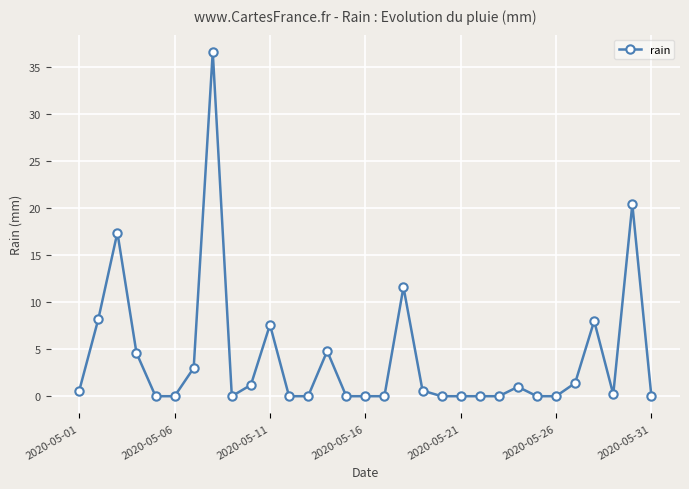

How many lines are shown in the chart?

1